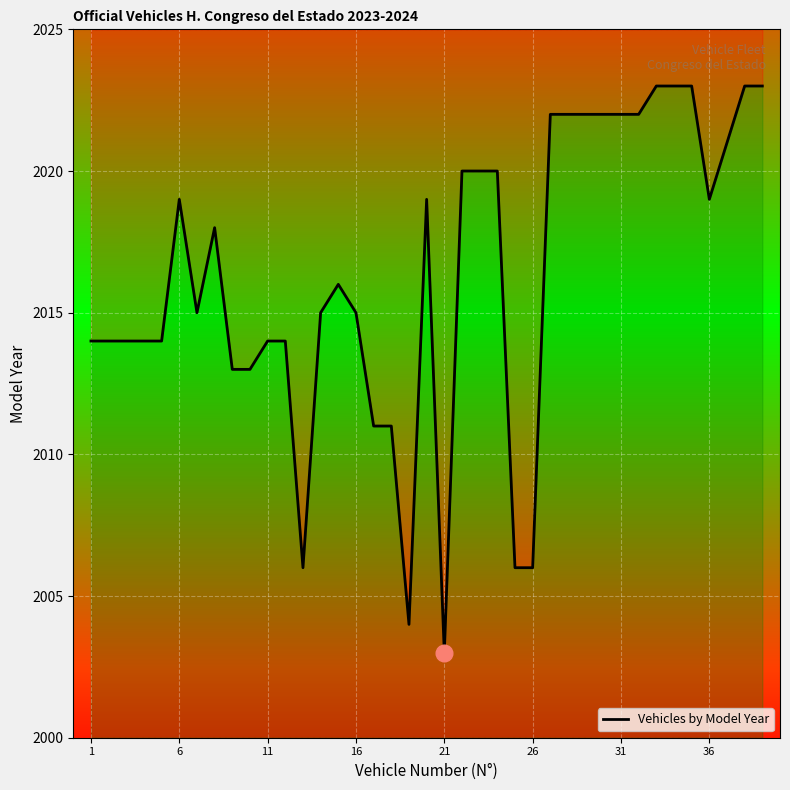

How many data points does each series have?

39